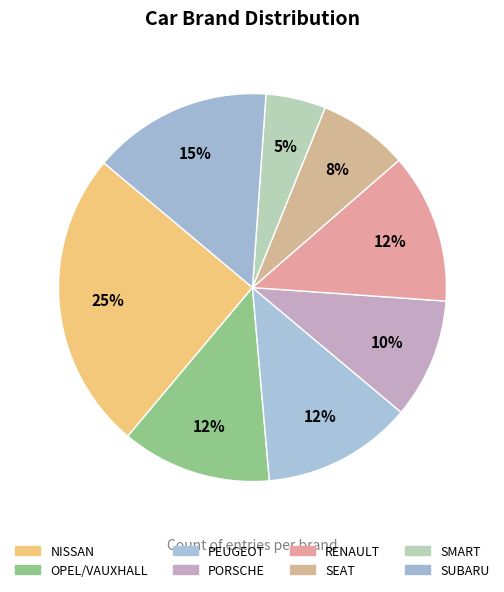

To the nearest percent, what is the difference between the OPEL/VAUXHALL and SEAT slice percentages?

5%